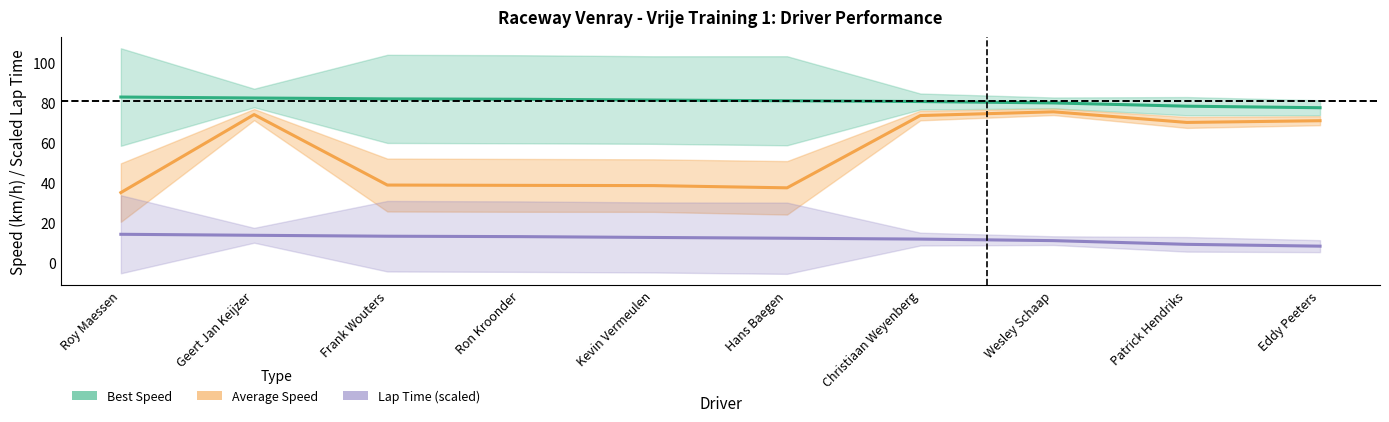

Does the chart display data point markers on the line(s)?

No